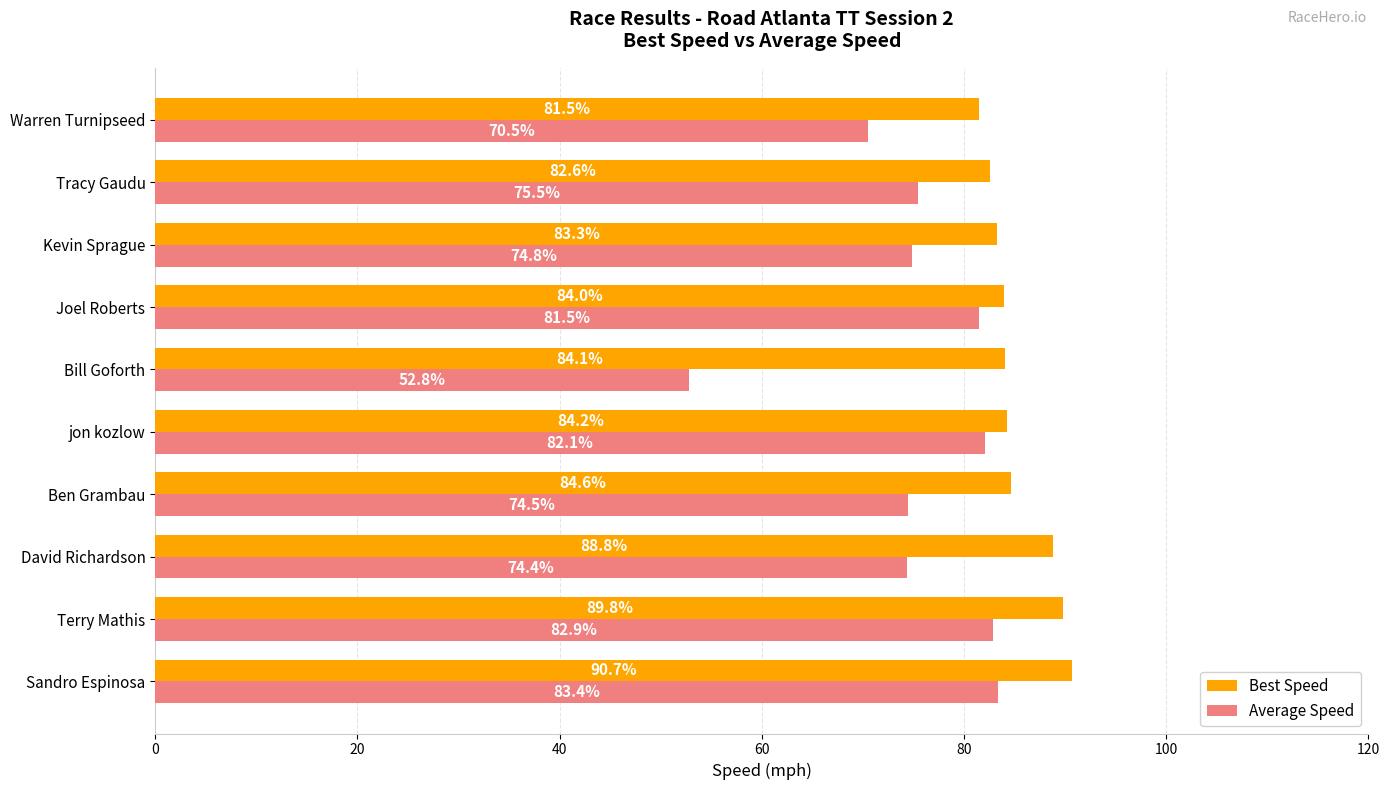

What is the difference between the maximum and second lowest values in the Average Speed series?

12.9